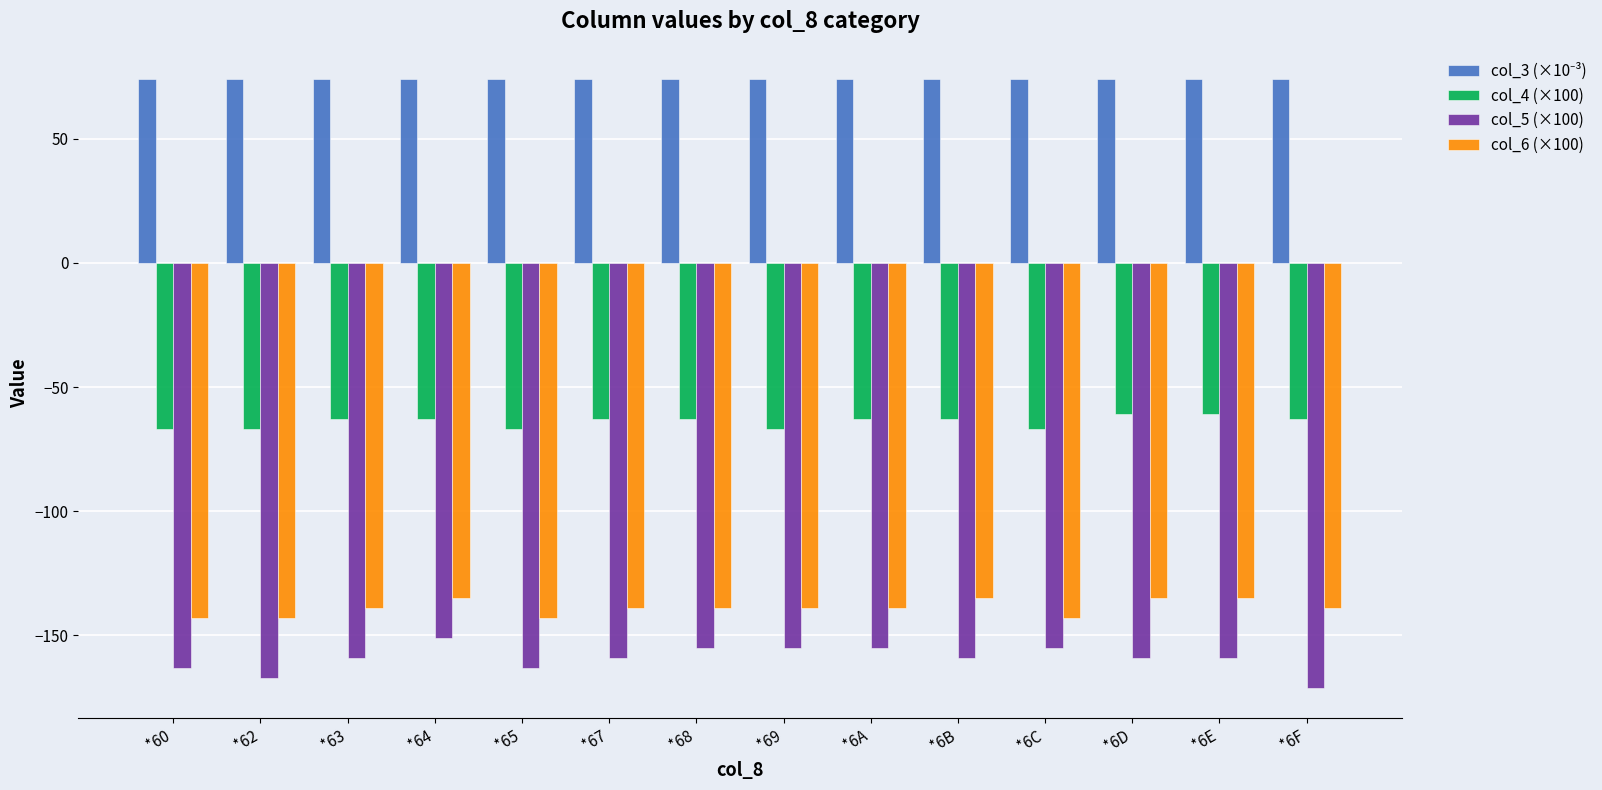

What is the label of the 14th bar from the right?

*60